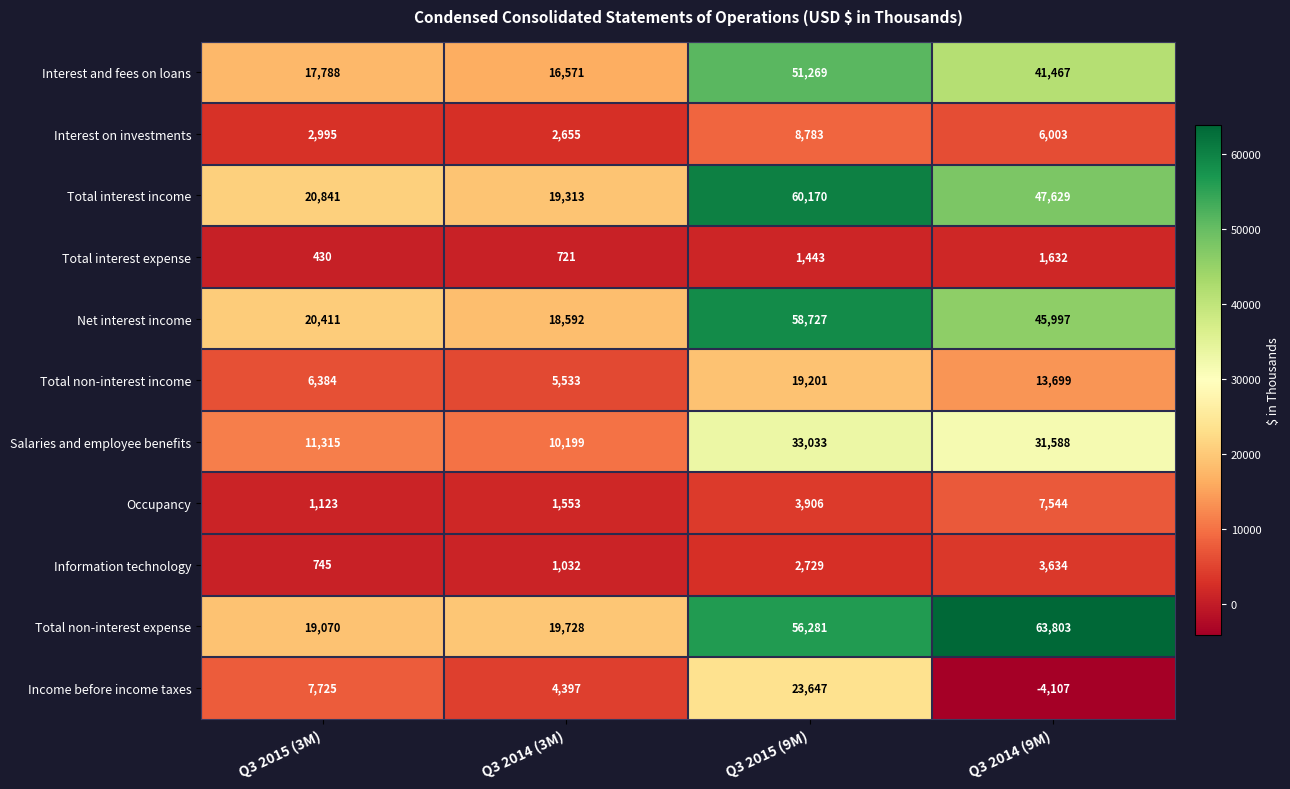

What is the minimum value shown in the chart?

-4107